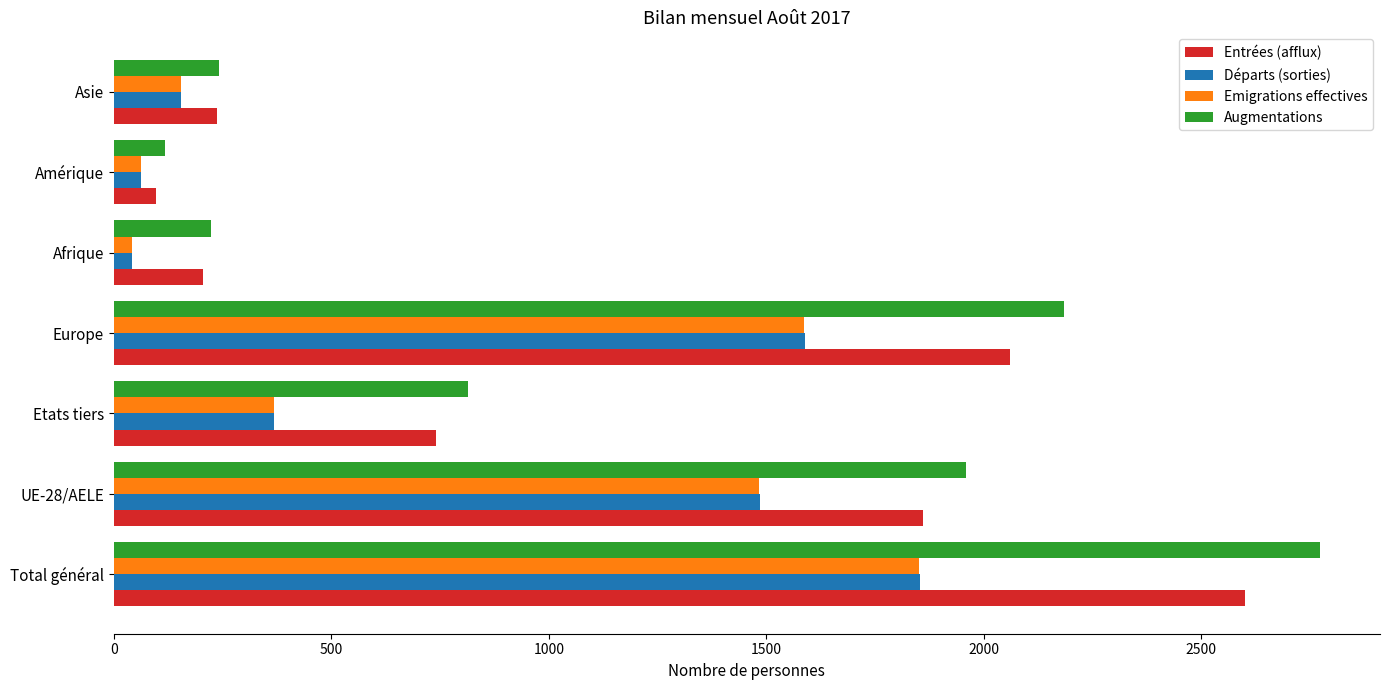

How many data points does each series have?

7